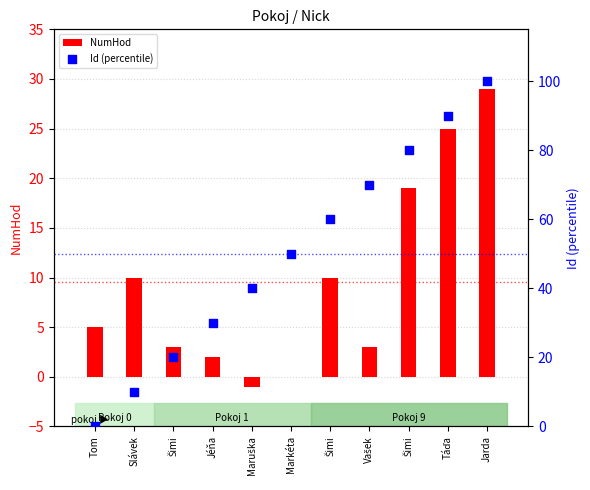

Which series reaches the maximum Y coordinate?

Id (percentile)